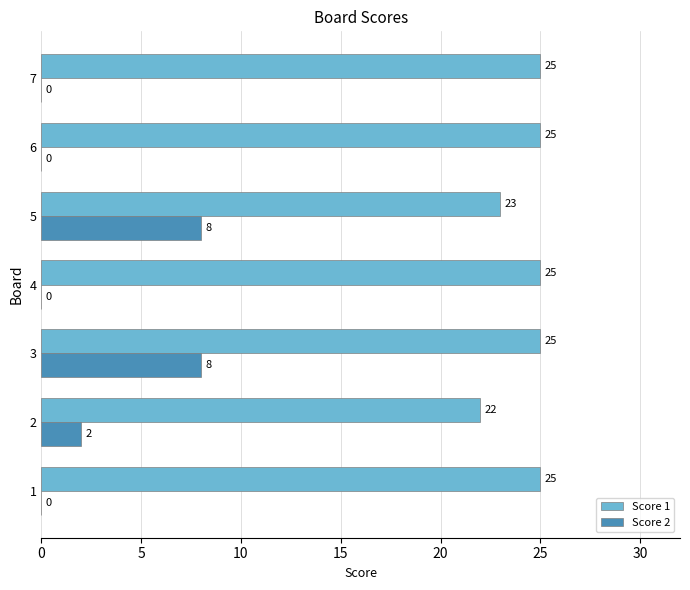

What is the greatest value displayed?

25